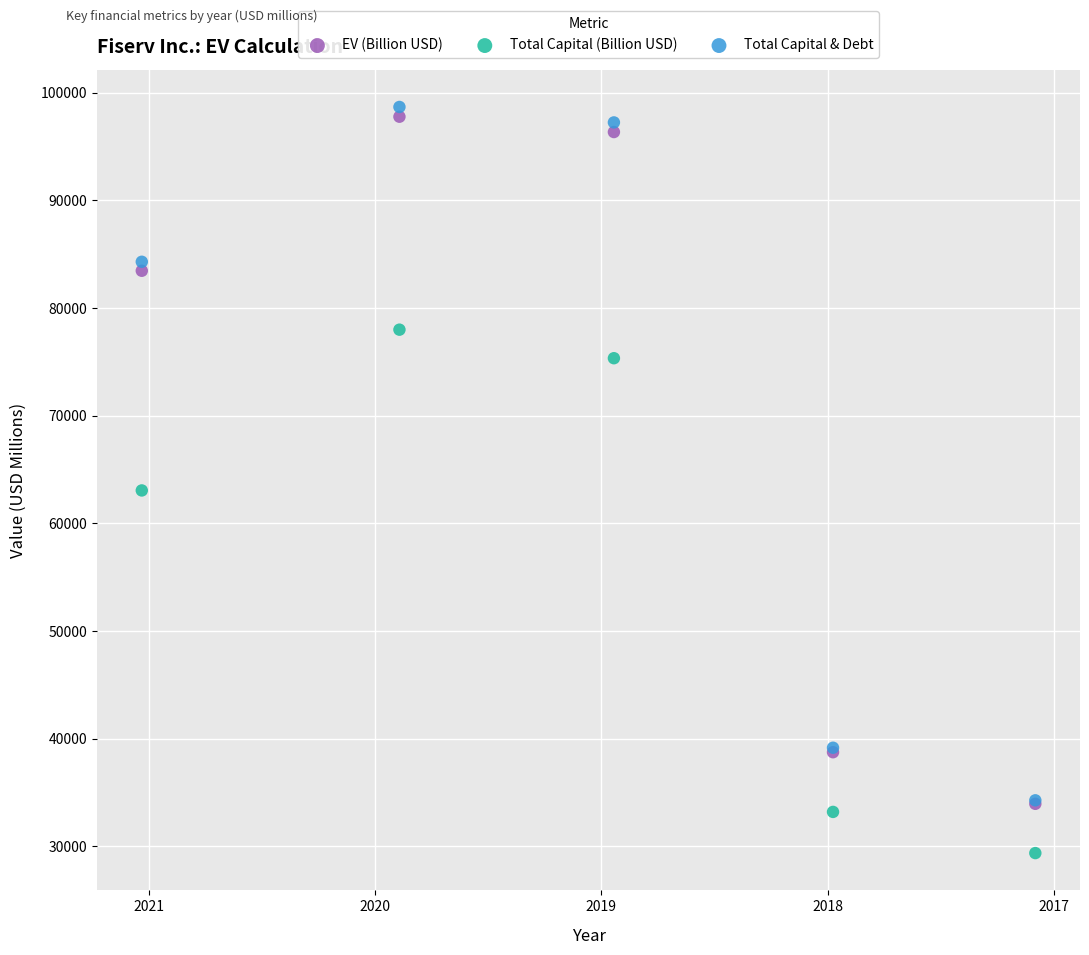

Which series contains the highest Y value?

Total Capital & Debt